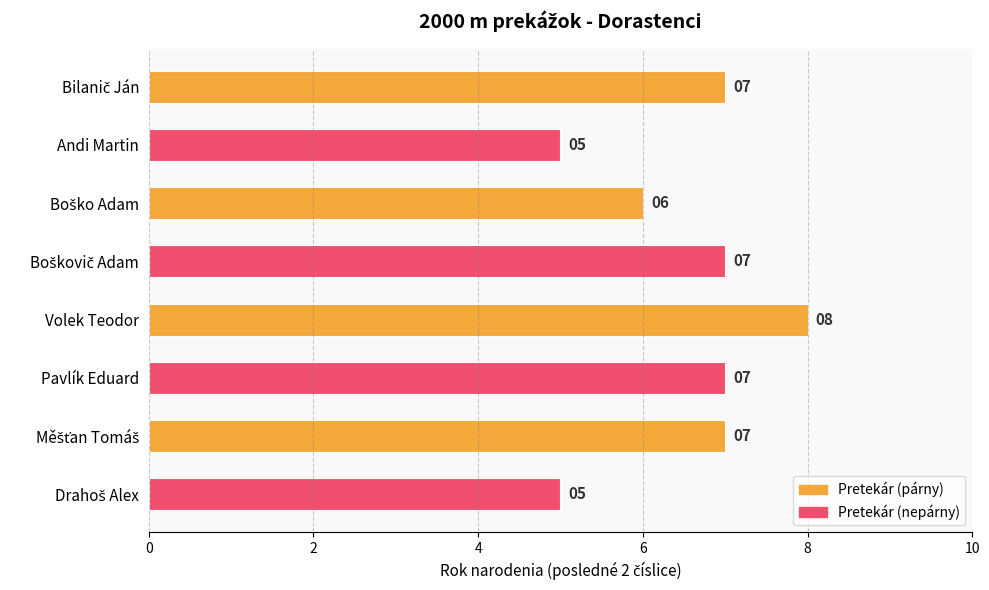

Count the number of data series in this chart.

1